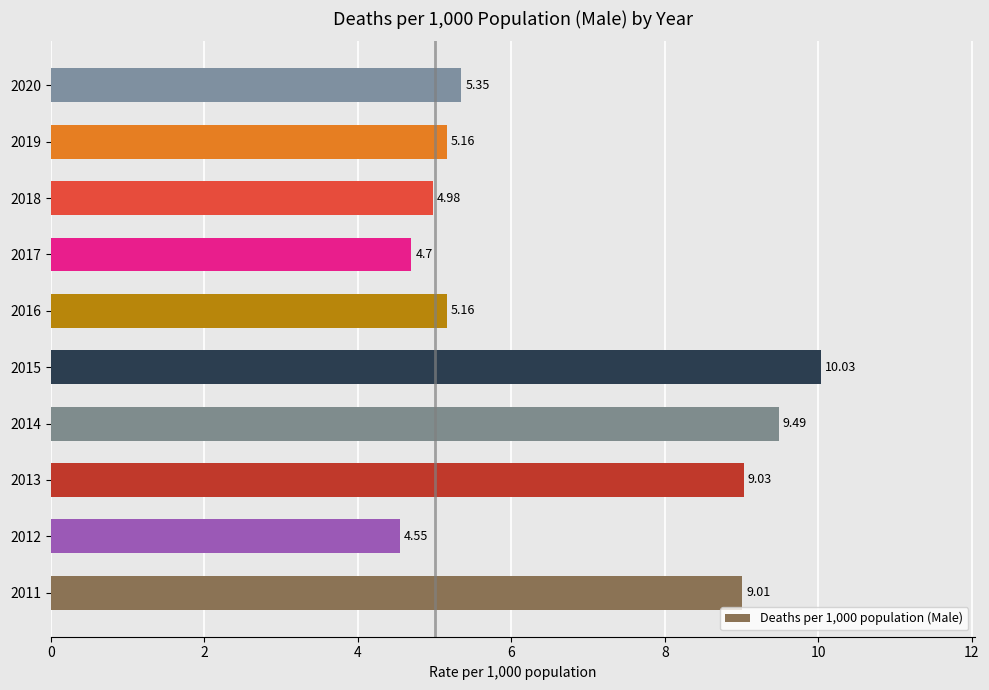

What is the change in value from 2014 to 2019?

-4.3